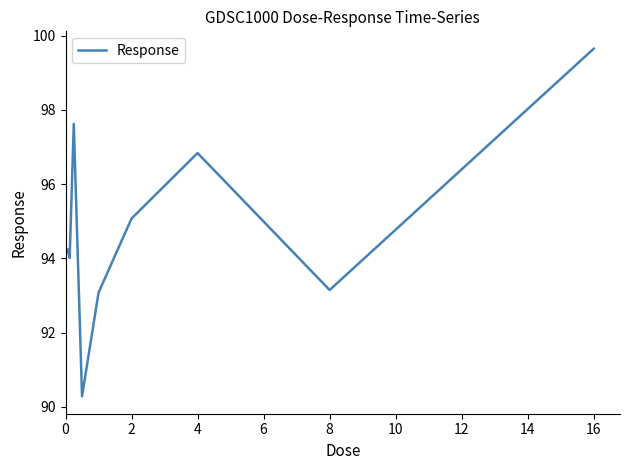

What is the difference between the maximum and minimum values?

9.4